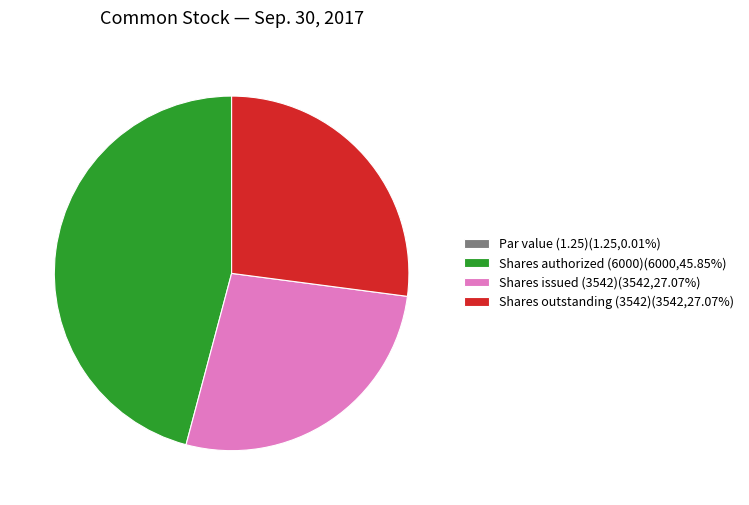

Approximately how many times larger is the value at Shares authorized (6000)(6000,45.85%) compared to Shares issued (3542)(3542,27.07%)?

1.7